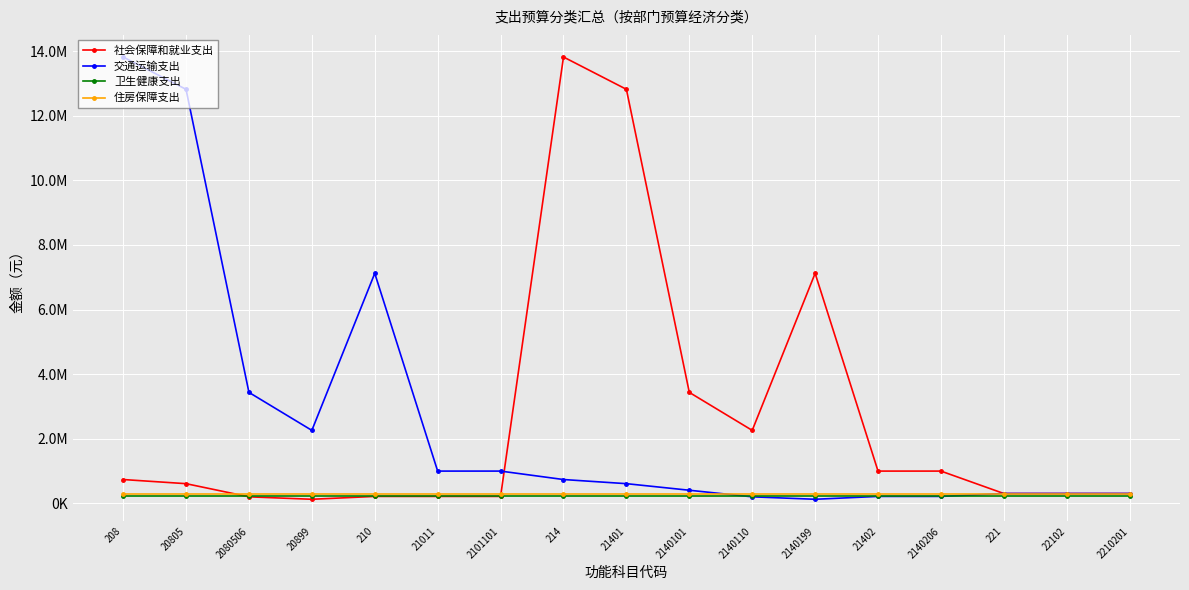

What are all the series names shown in the legend?

社会保障和就业支出, 交通运输支出, 卫生健康支出, 住房保障支出